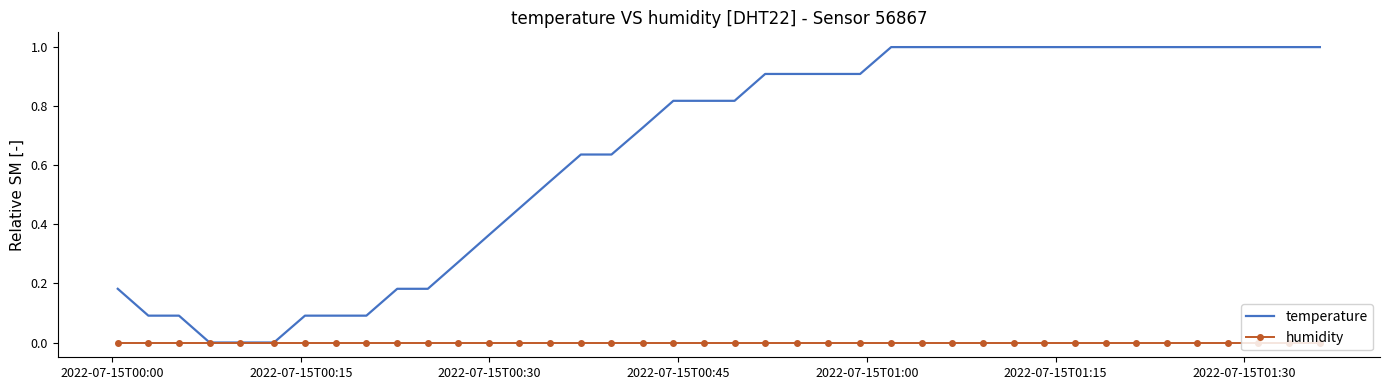

Rank the series by their average value, from highest to lowest.

temperature, humidity